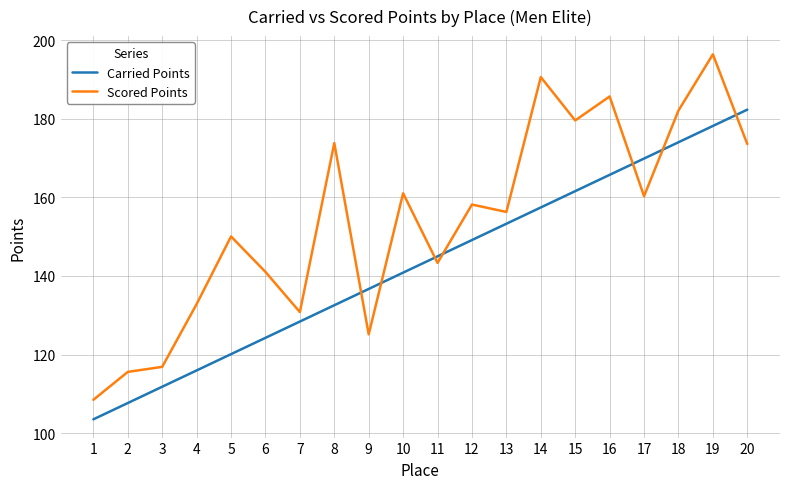

What is the total value across all series at 5?

270.2